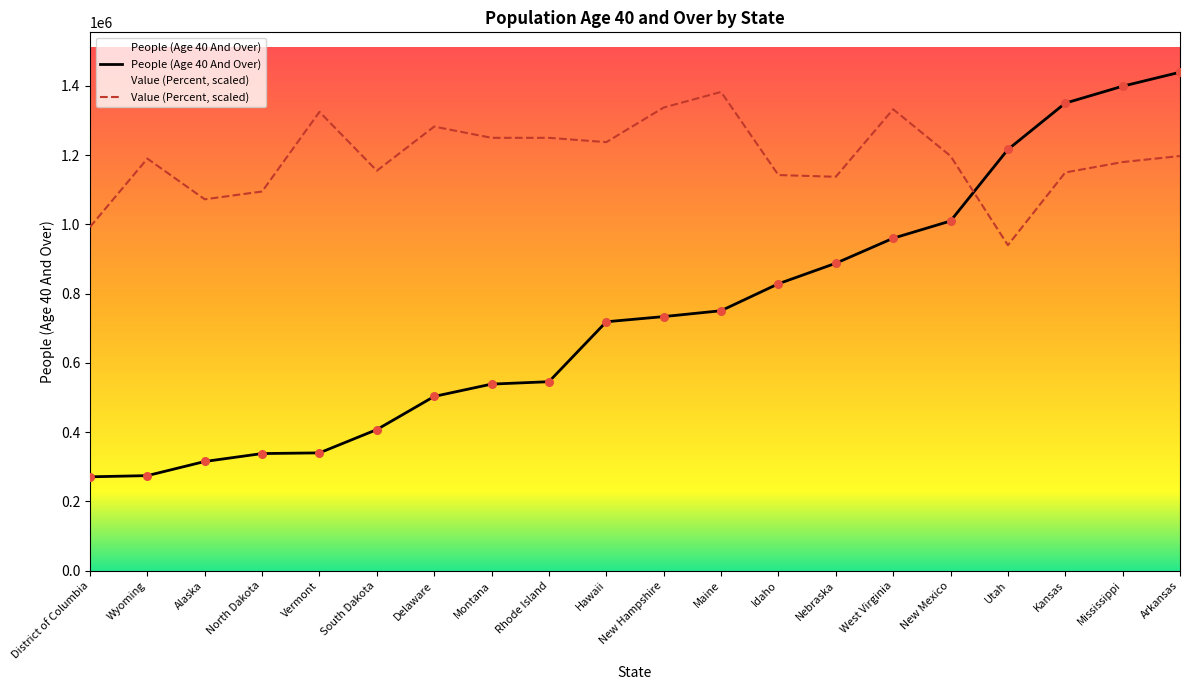

Which series contains the lowest Y value?

People (Age 40 And Over)